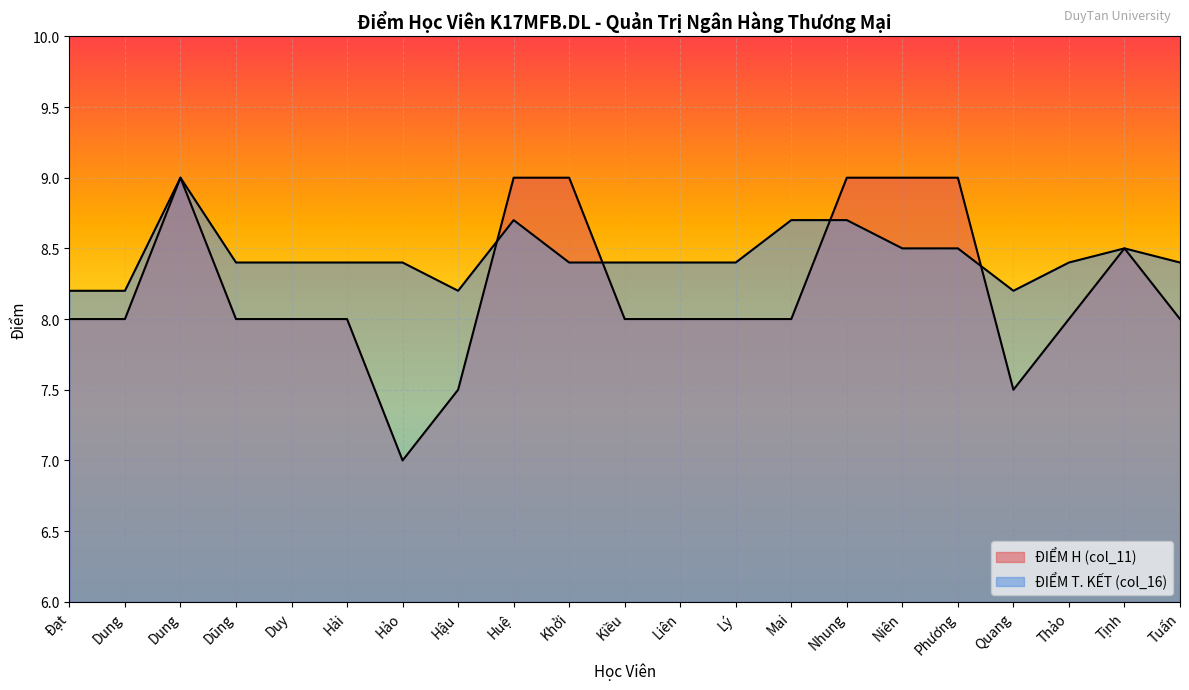

Which series changed the most between Dung and Tuấn?

ĐIỂM T. KẾT (col_16)